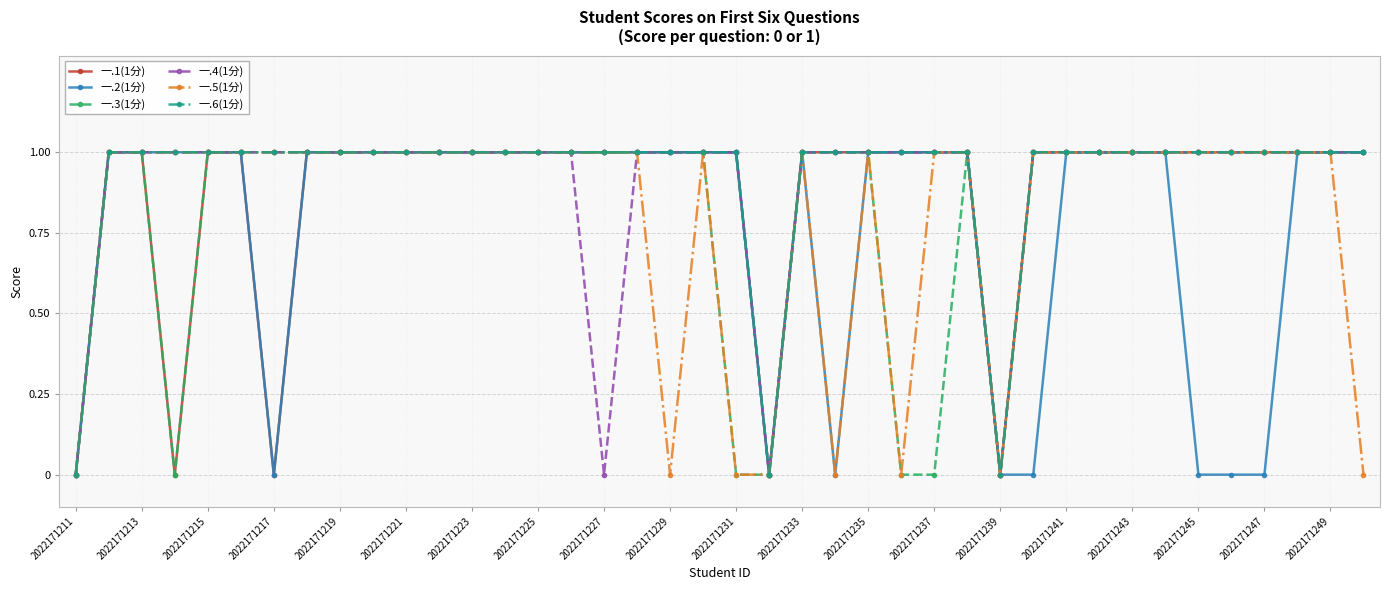

How many series are shown in this chart?

6